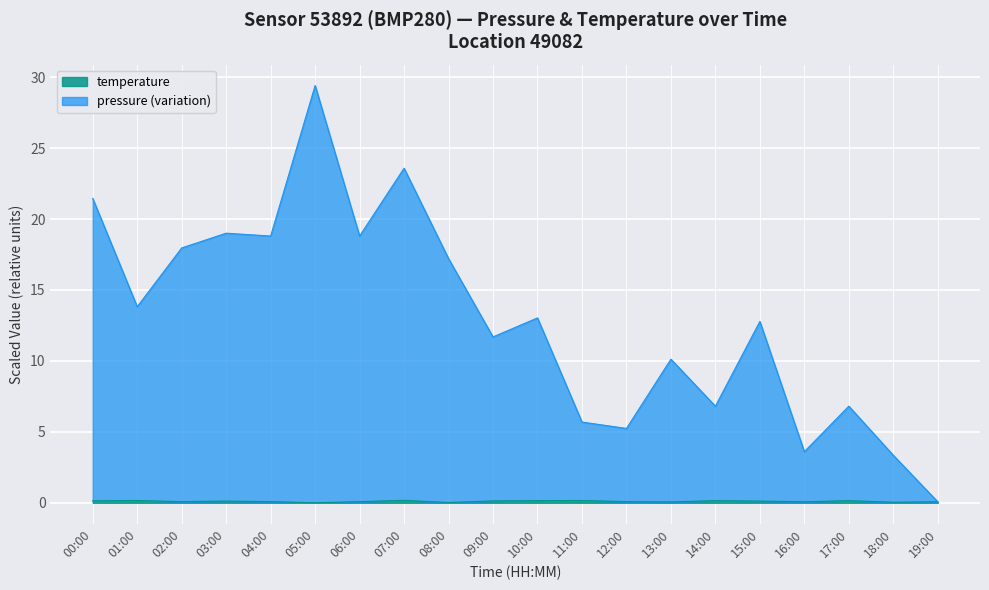

What value does the pressure series have at 14:00?

6.8